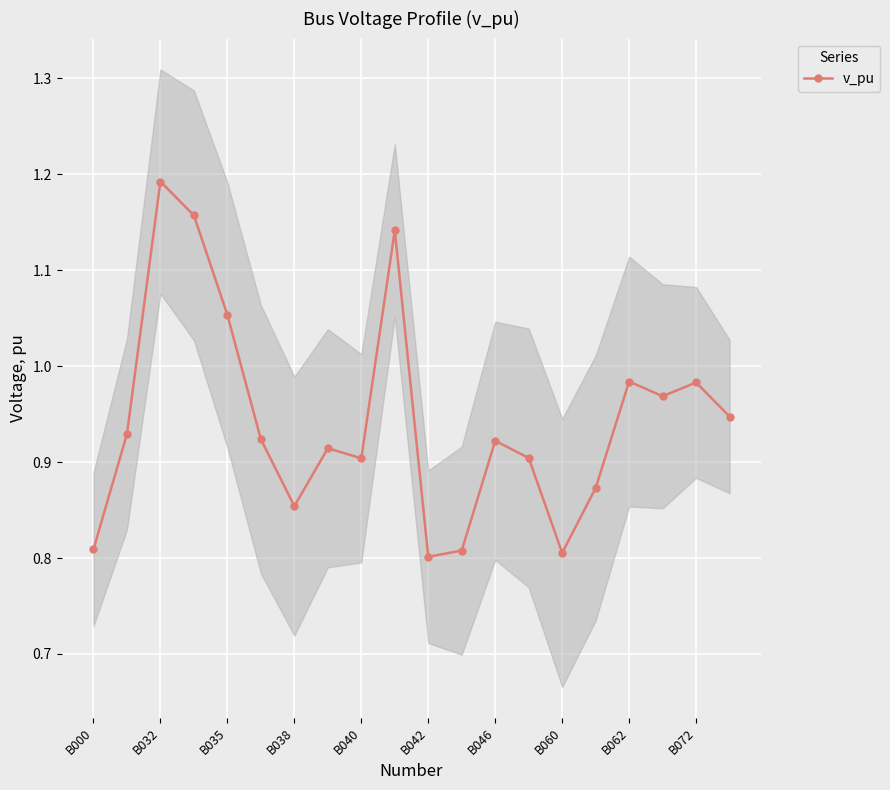

Reading right to left, what are all the values shown in this chart?

0.9	1.0	1.0	1.0	0.9	0.8	0.9	0.9	0.8	0.8	1.1	0.9	0.9	0.9	0.9	1.1	1.2	1.2	0.9	0.8